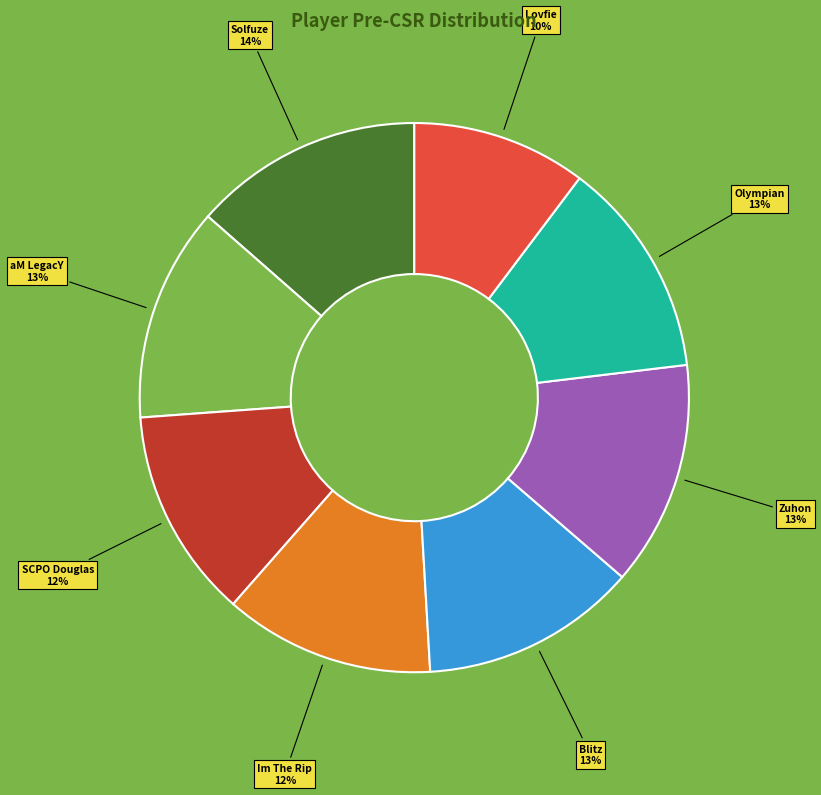

Approximately how many times larger is the value at Zuhon compared to Olympian?

1.0